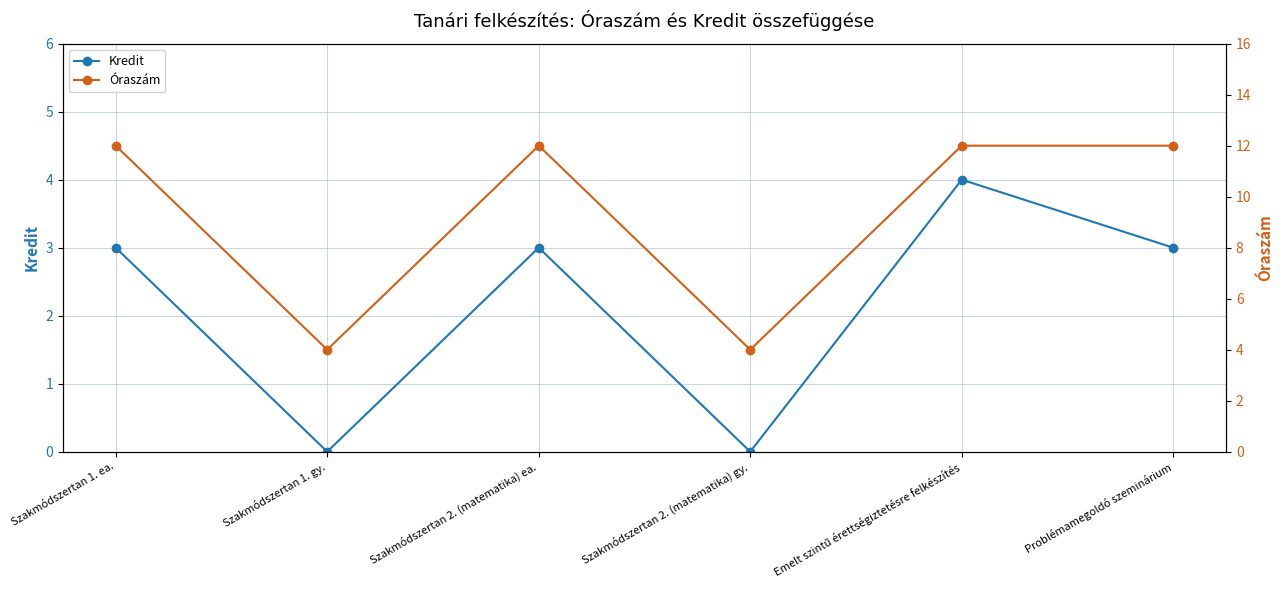

Does the chart have visible grid lines?

Yes